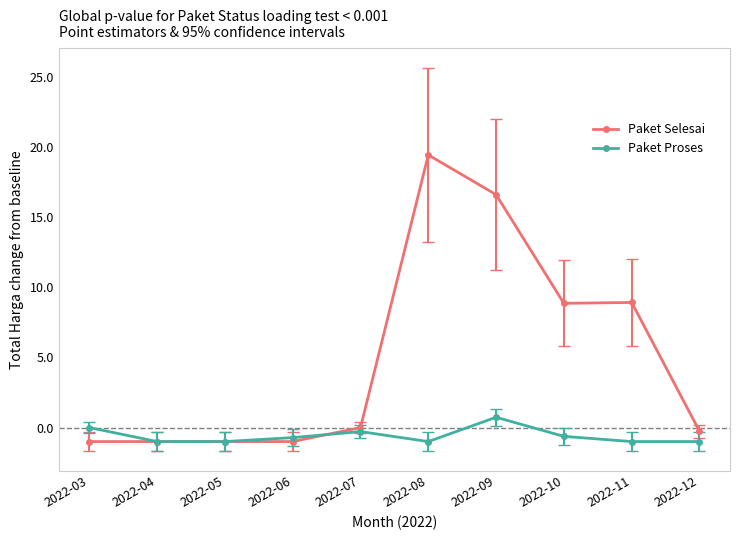

What is the difference between the maximum and minimum values in the Paket Proses series?

1.7